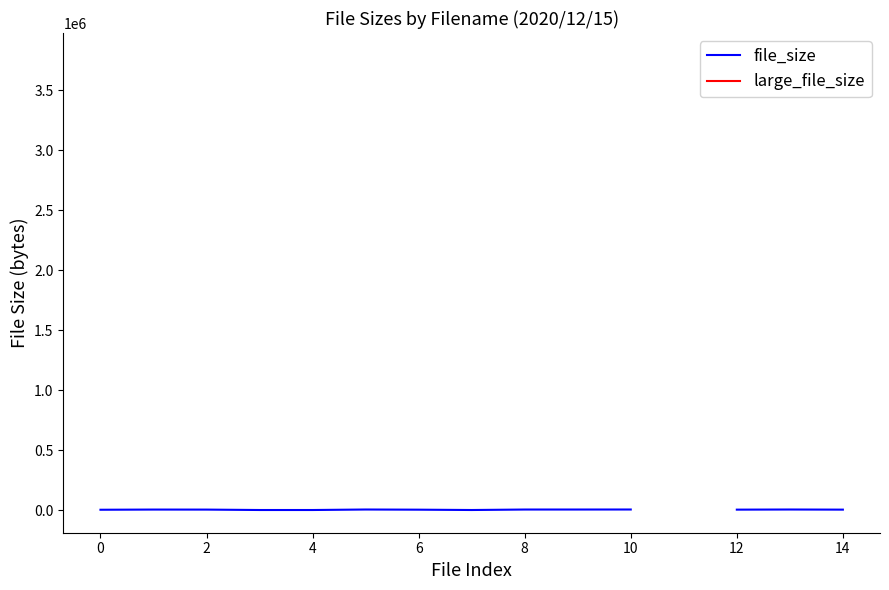

Which category has the highest value in the file_size series?

10